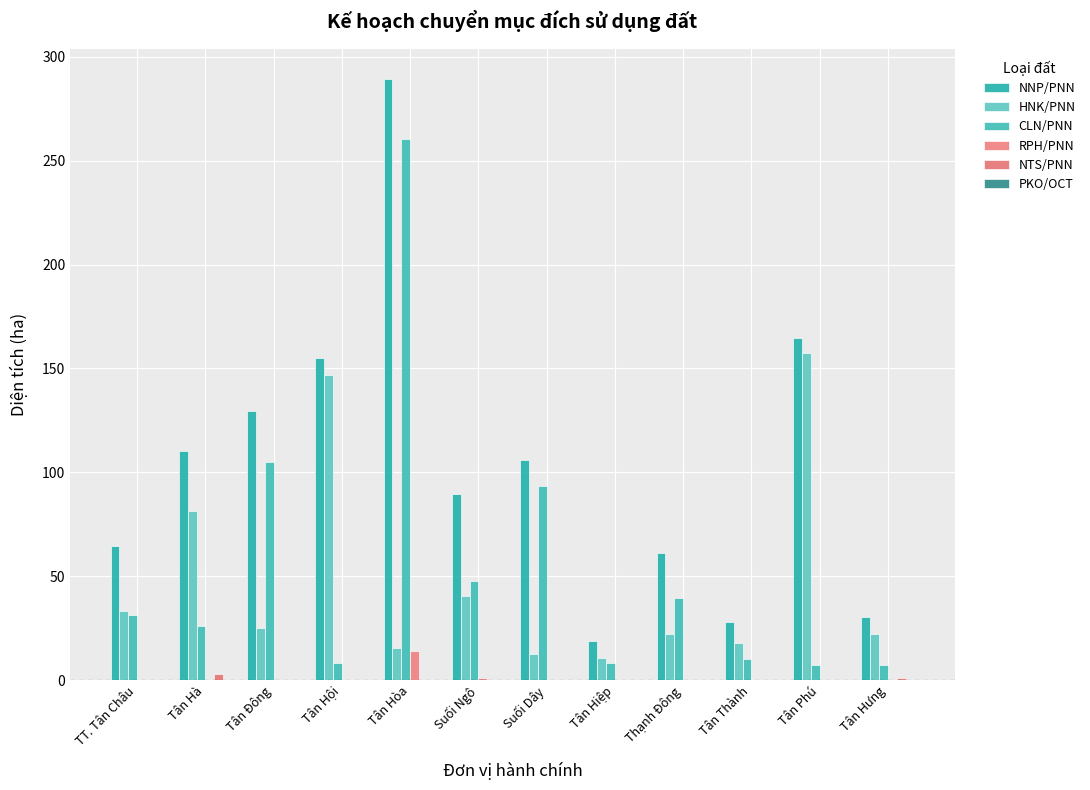

What is the maximum value for RPH/PNN?

13.8